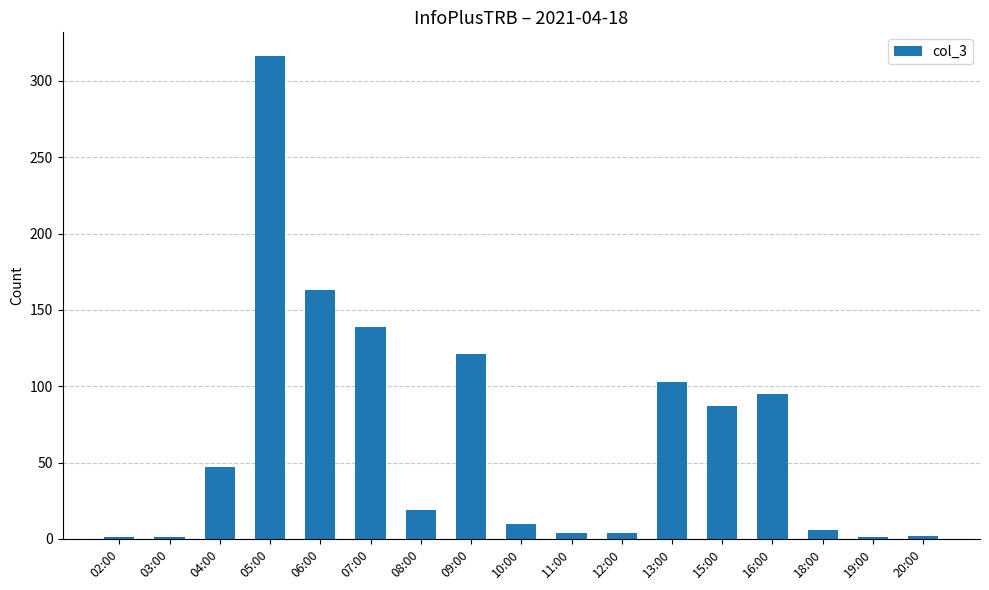

What is the approximate value at 15:00, to the nearest 50?

100